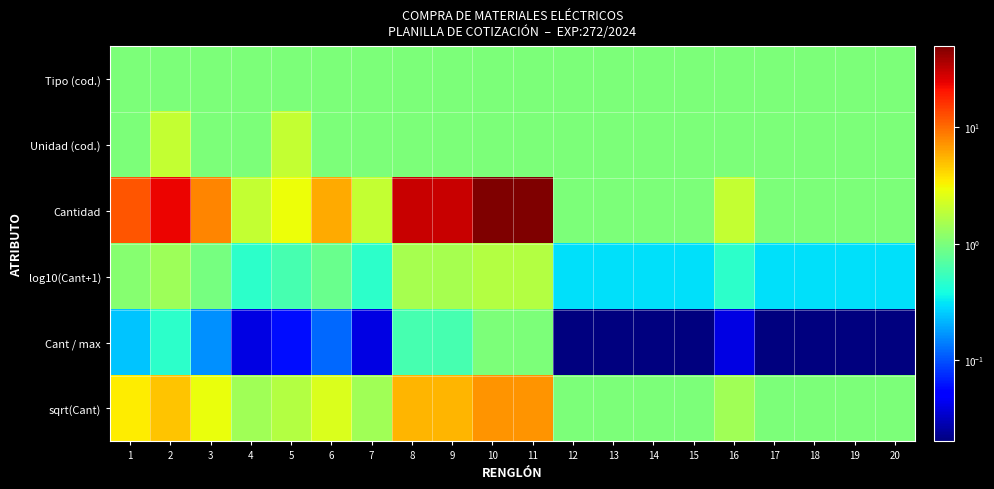

Between 15 and 5, which is larger?

15